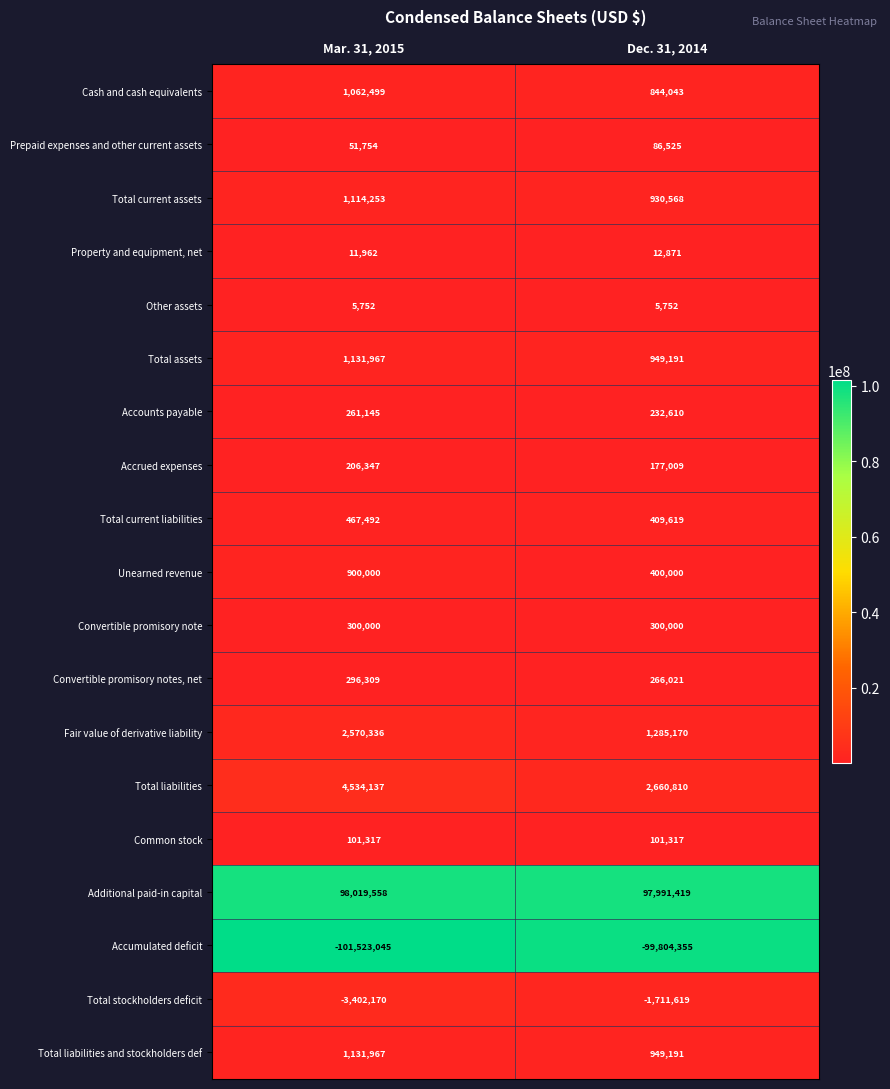

What is the spread (max minus min) of values at Dec. 31, 2014?

197795774